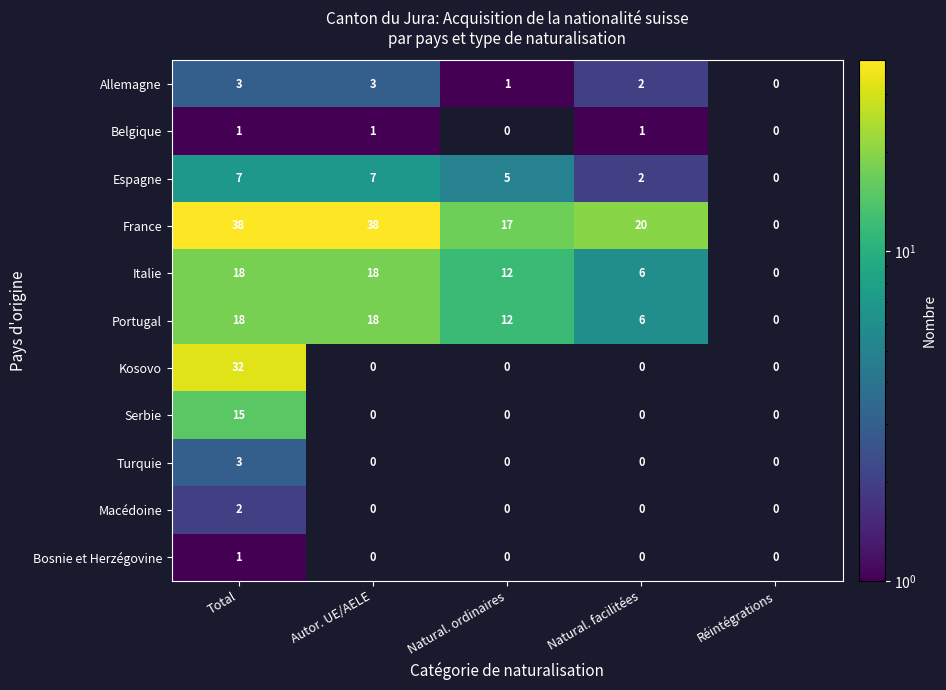

True or false: Belgique has a value of 1 at Total.

True